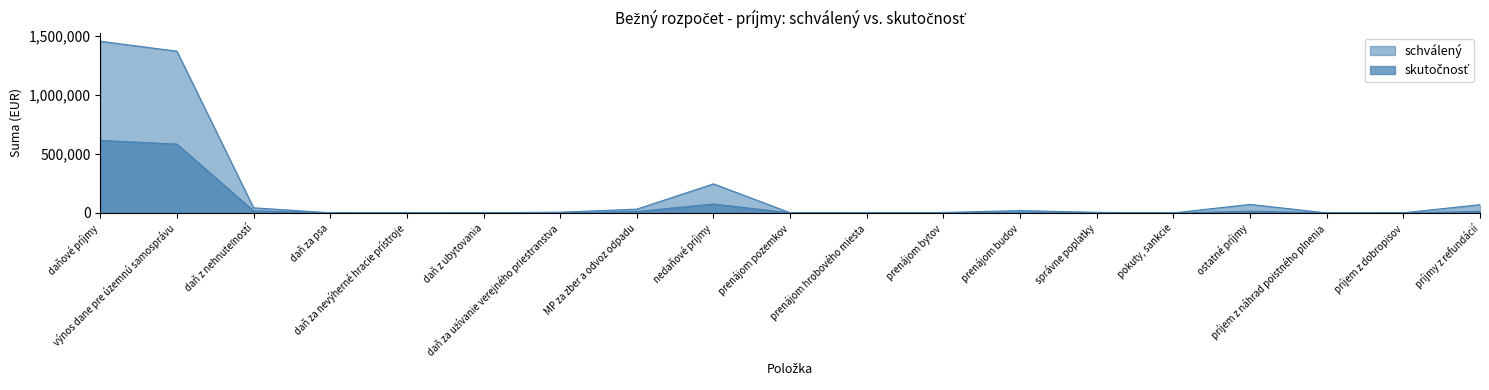

Reading left to right, list all the values displayed in this chart.

schválený: 1452500	1368000	43200	1100	200	2000	6000	32000	245915	1294	1000	3713	19848	5100	0	71875	0	1000	69785
skutočnosť: 613643	582237	17398	813	160	593	475	11967	75584	527	160	1083	5711	1613	30	14582	821	743	13018